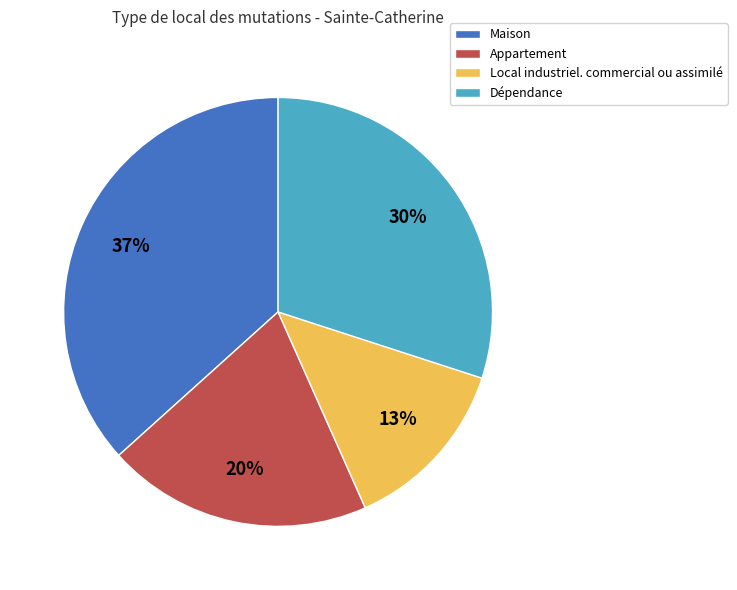

How many segments does this pie chart have?

4